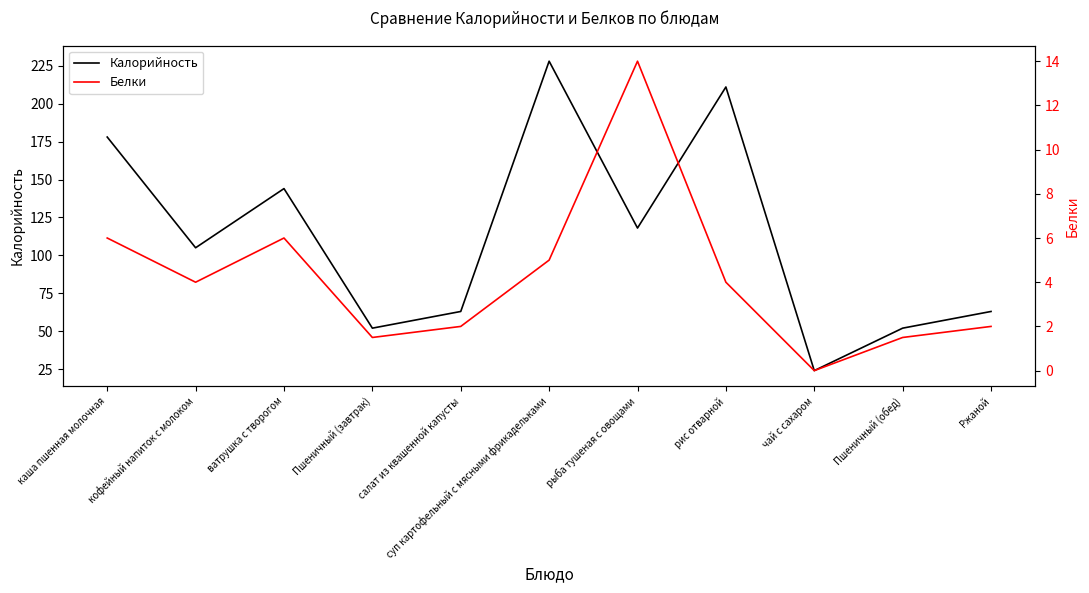

What value does the Белки series have at кофейный напиток с молоком?

4.0